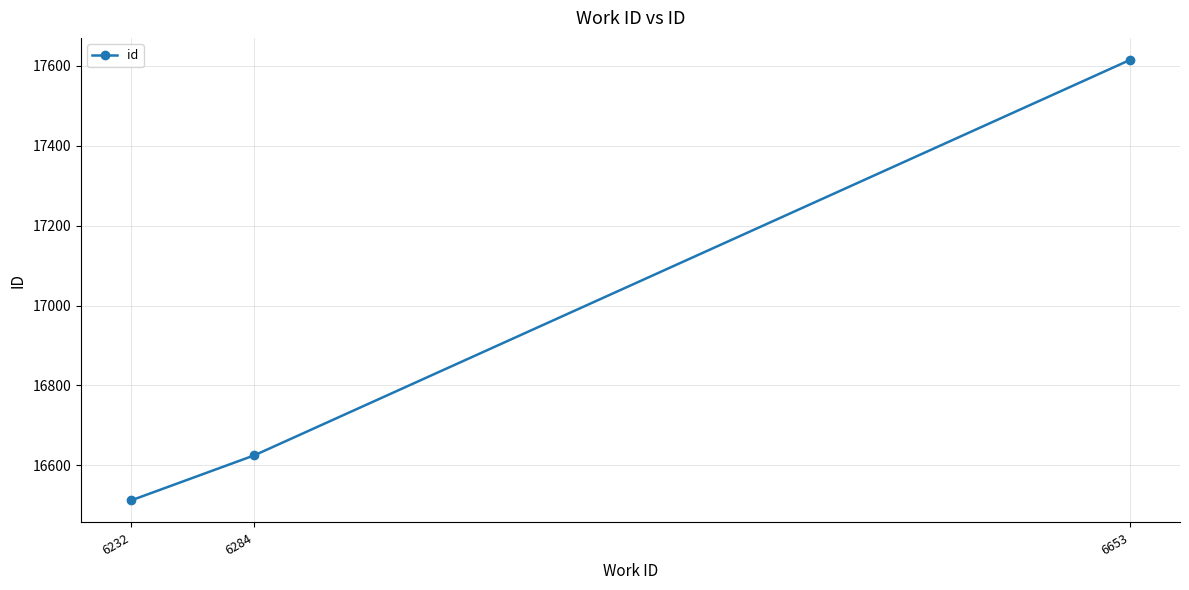

Rank the categories by value from lowest to highest.

6232, 6284, 6653